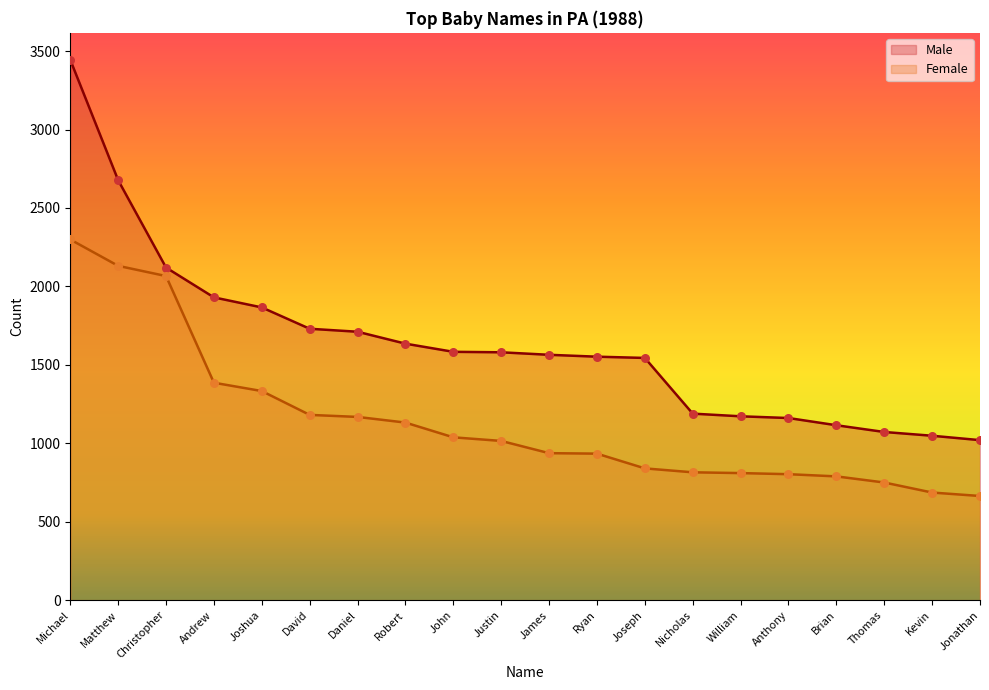

At which category is the sum across all series the highest?

Michael